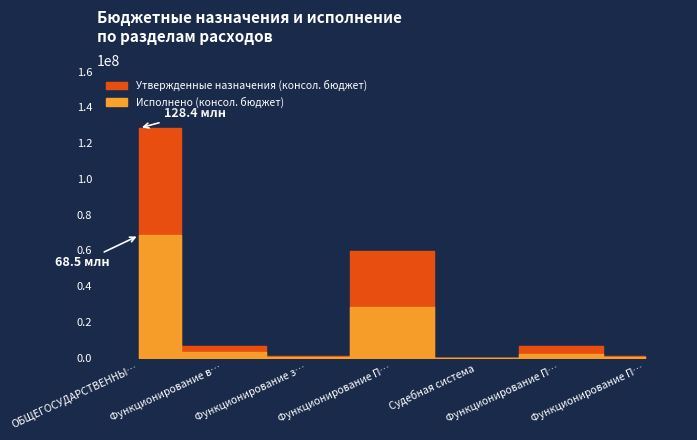

The value of Исполнено (консол. бюджет) at Функционирование законодательных органов is 564962.3. True or false?

True